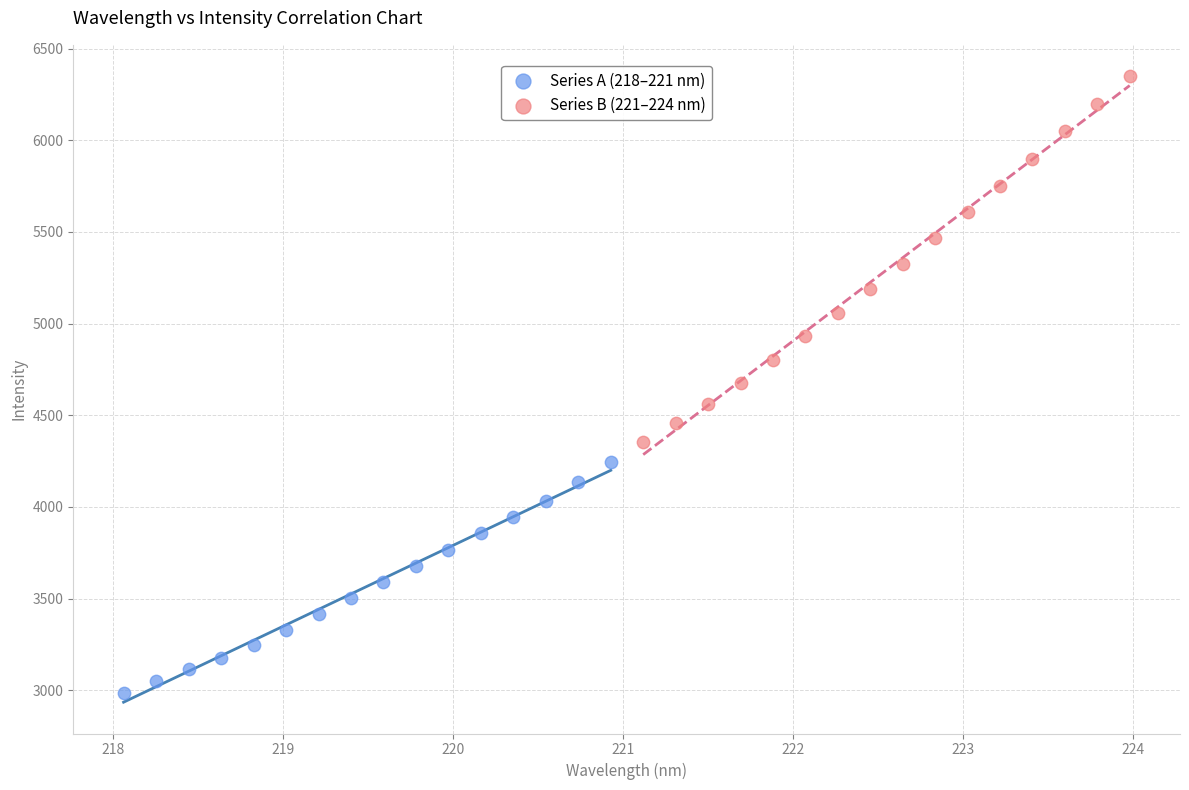

Which series reaches the maximum Y coordinate?

Series B (221–224 nm)